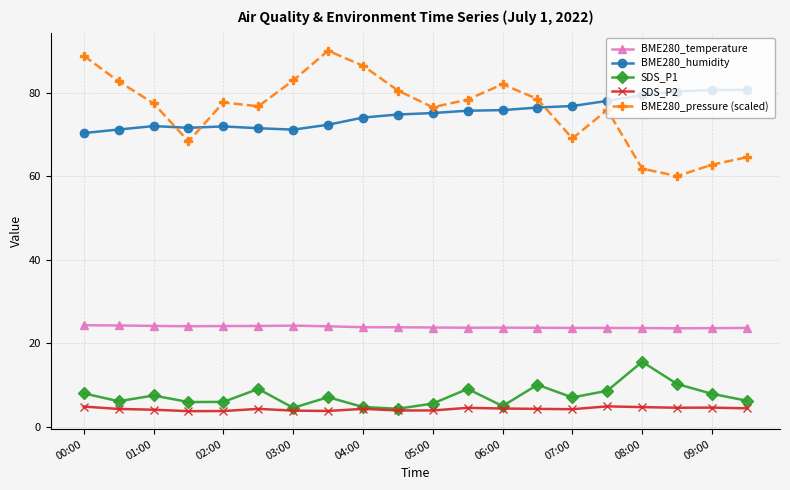

At how many categories does at least one series exceed 84?

3